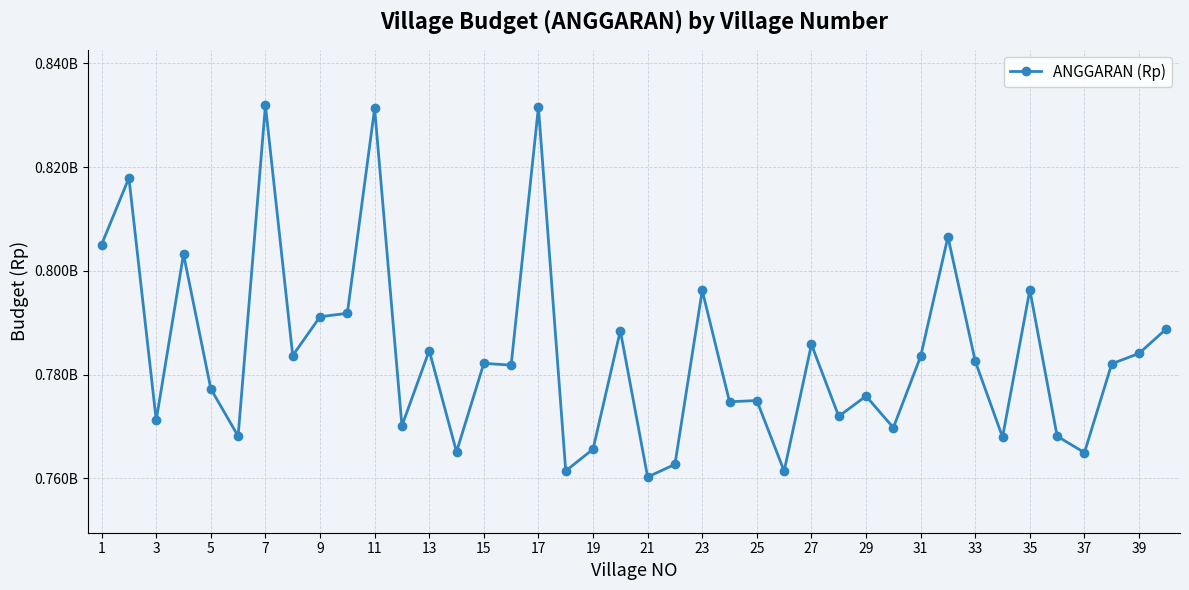

True or false: there are more than 0 points higher than both neighbors.

True